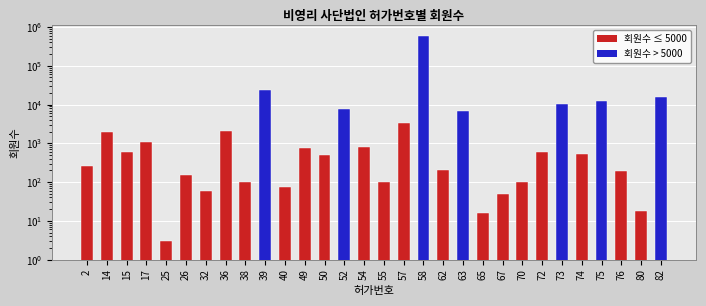

How many data points does each series have?

30